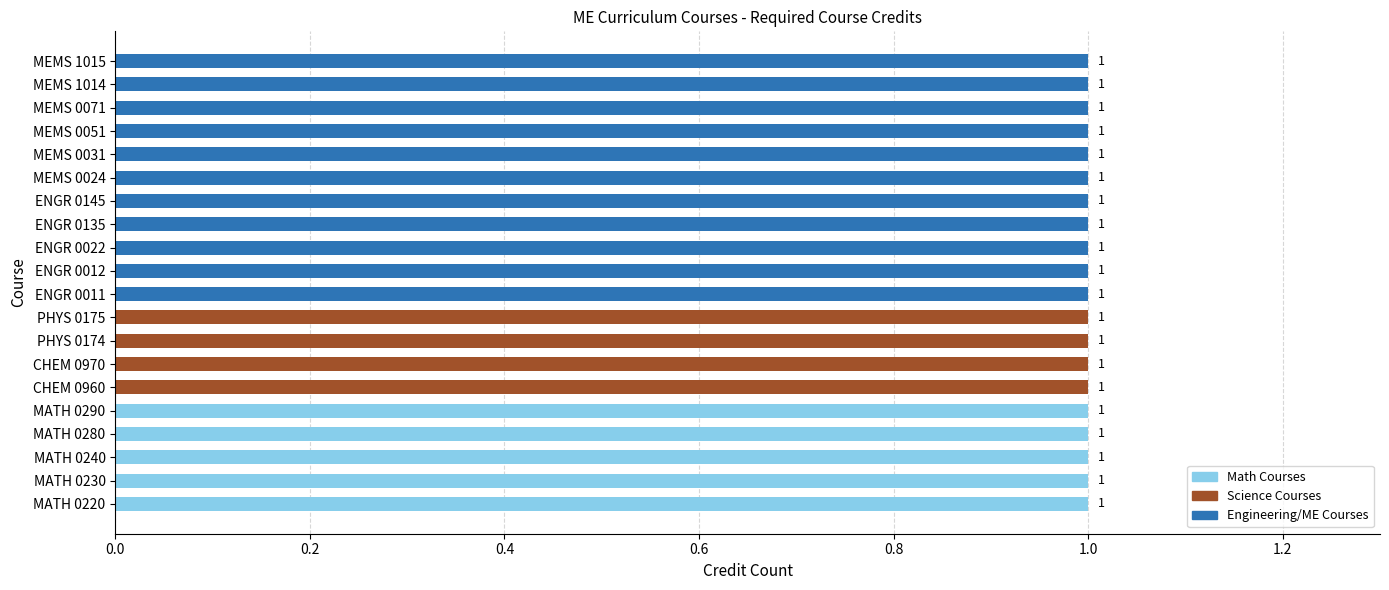

Are the bars horizontal?

Yes